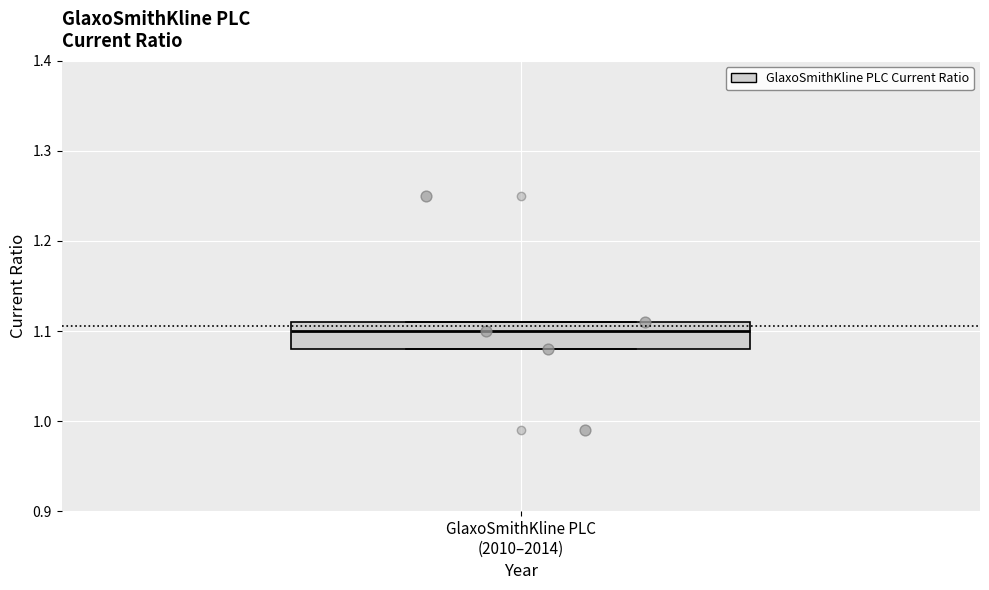

Transcribe this box plot: give where the median line is, the range the box spans, and where the two whiskers end, as read against the y-axis. The values are not printed on the chart, so give them approximately, as read against the axis.

median 1.10, box 1.08 to 1.11, whiskers 1.08 to 1.11